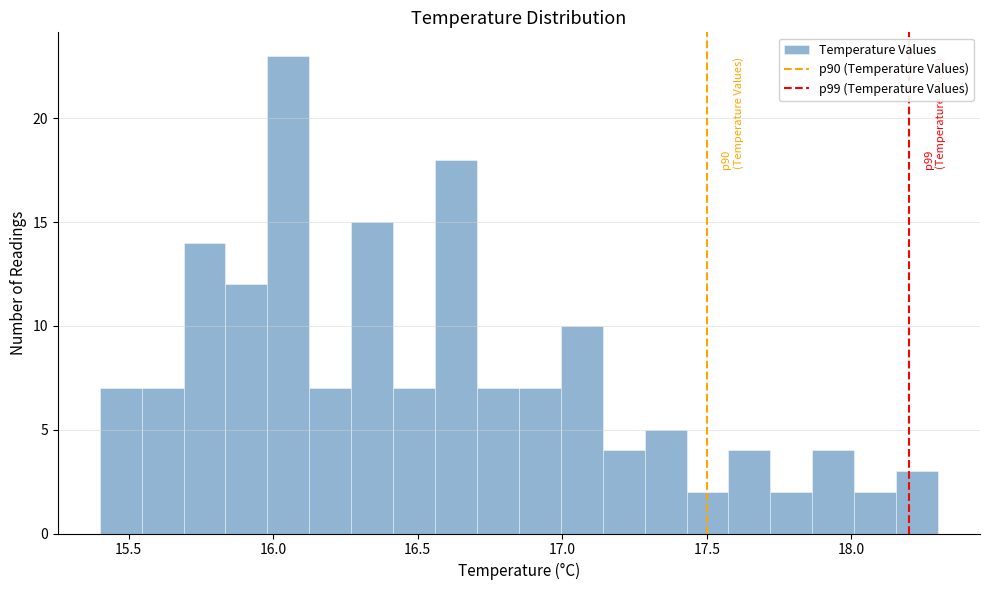

Read against the x-axis, roughly where is the centre of the tallest bar?

16.05